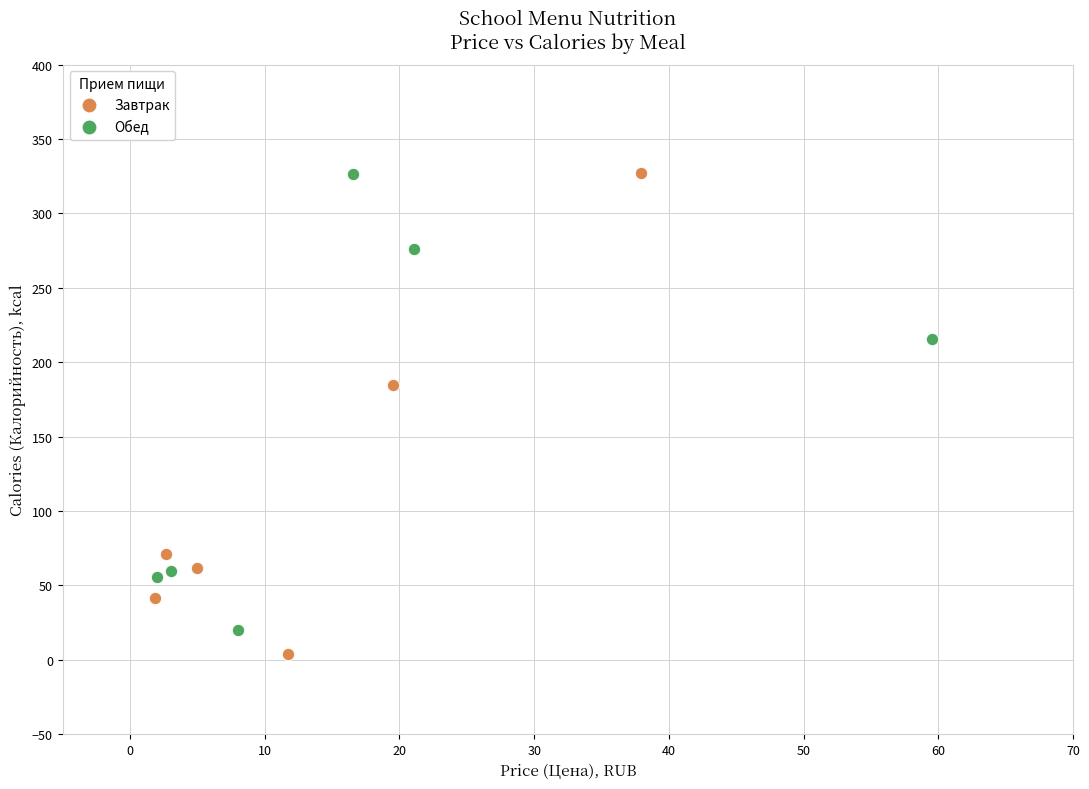

Which series contains the lowest Y value?

Завтрак